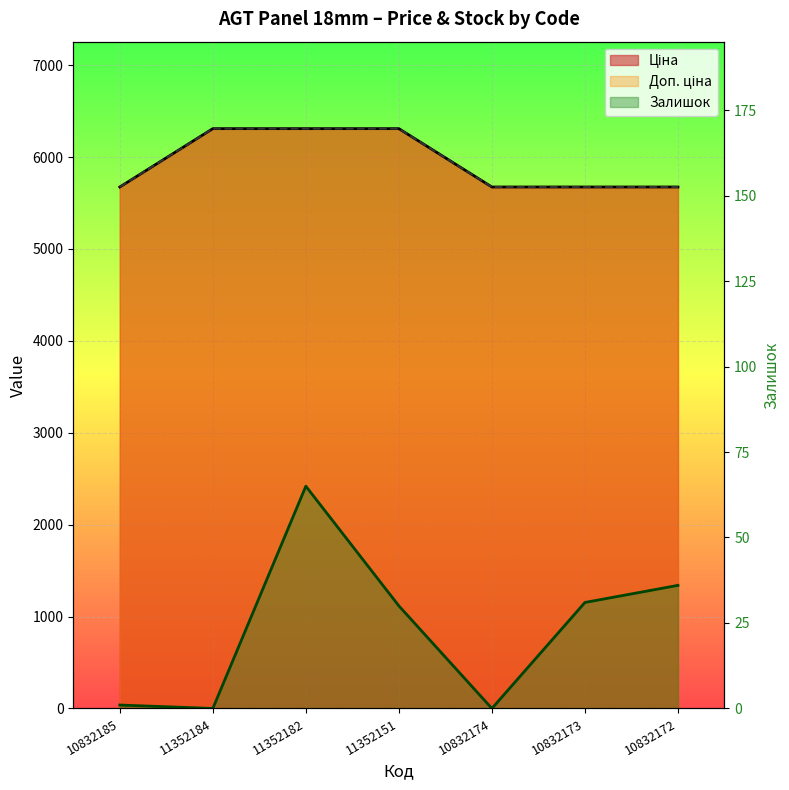

In Залишок, how many points are lower than both neighbors (excluding endpoints)?

2